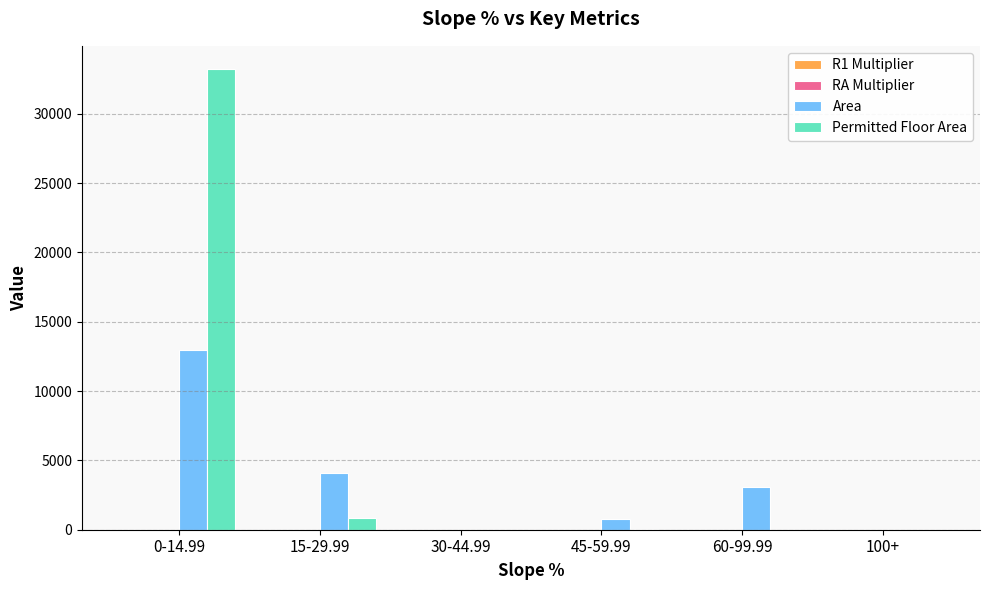

Count the number of data series in this chart.

4